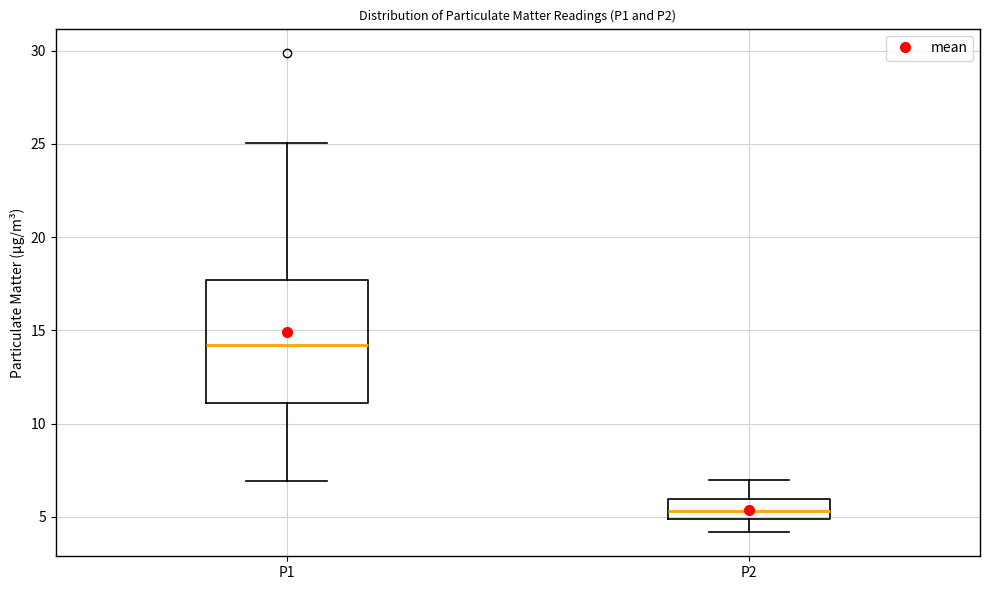

Reading left to right, transcribe this box plot: for each box, give where its median line is, the range the box spans, and where its two whiskers end, as read against the y-axis. The values are not printed on the chart, so give them approximately, as read against the axis.

P1: median 14.0, box 11.0 to 17.5, whiskers 7.0 to 25.0
P2: median 5.5, box 5.0 to 6.0, whiskers 4.0 to 7.0